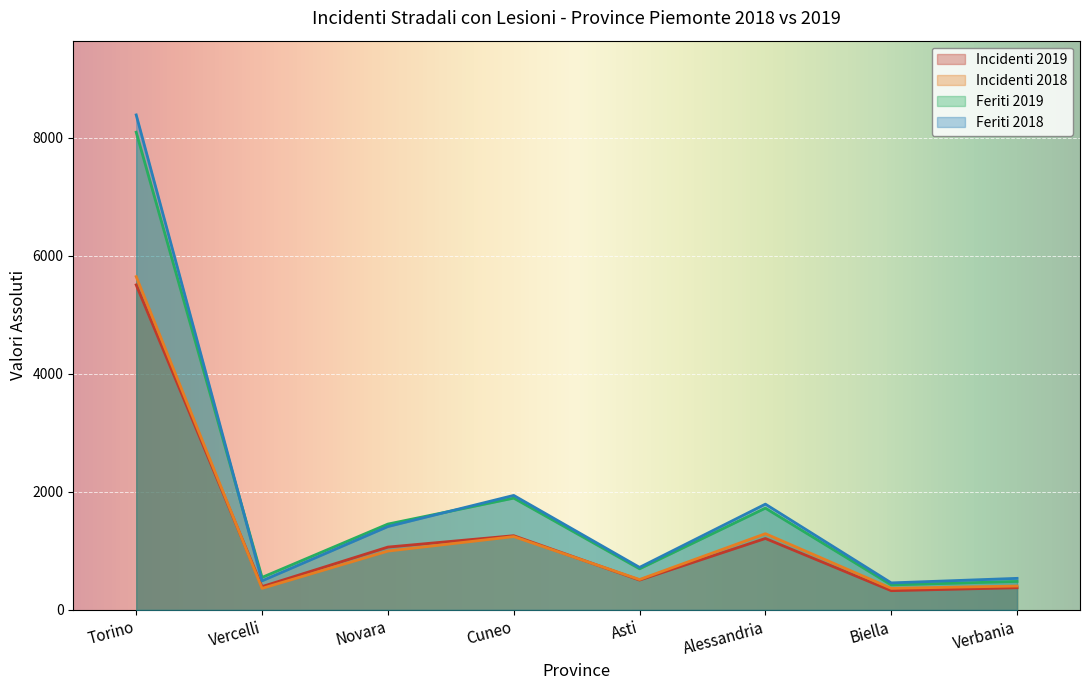

At which label does Incidenti 2019 first exceed 1065?

Torino